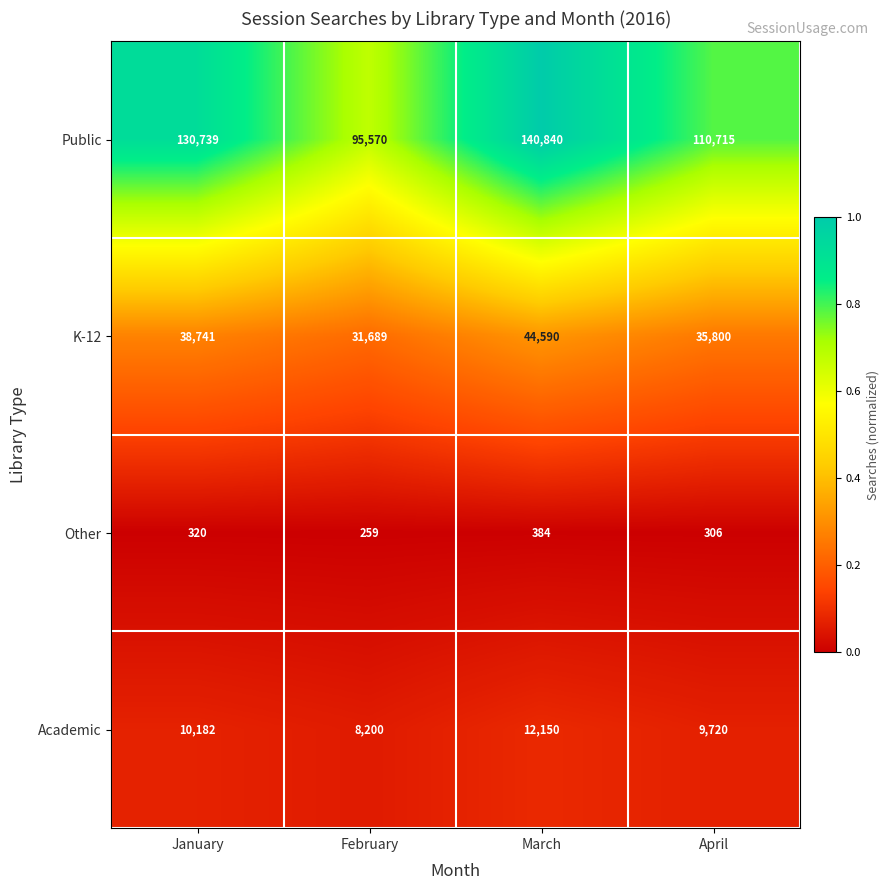

Is the value of Academic at March greater than the value of Public at February?

No